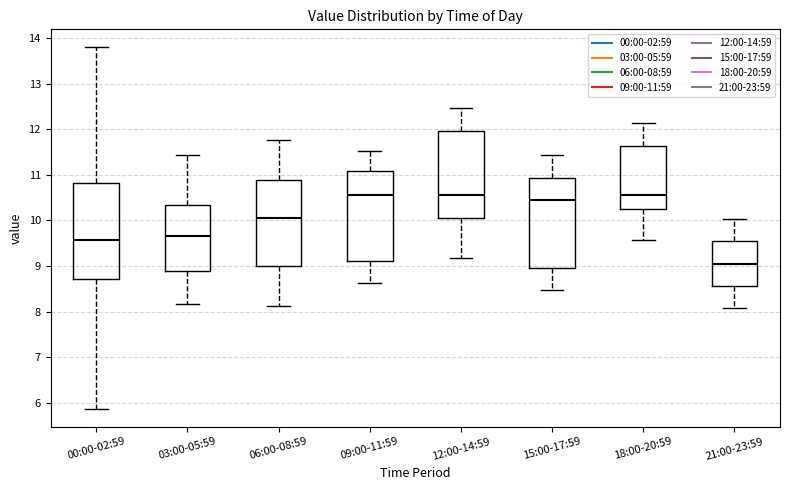

Reading left to right, transcribe this box plot: for each box, give where its median line is, the range the box spans, and where its two whiskers end, as read against the y-axis. The values are not printed on the chart, so give them approximately, as read against the axis.

00:00-02:59: median 9.6, box 8.7 to 10.8, whiskers 5.9 to 13.8
03:00-05:59: median 9.7, box 8.9 to 10.3, whiskers 8.2 to 11.4
06:00-08:59: median 10.1, box 9.0 to 10.9, whiskers 8.1 to 11.8
09:00-11:59: median 10.6, box 9.1 to 11.1, whiskers 8.6 to 11.5
12:00-14:59: median 10.6, box 10.1 to 12.0, whiskers 9.2 to 12.5
15:00-17:59: median 10.5, box 9.0 to 10.9, whiskers 8.5 to 11.4
18:00-20:59: median 10.6, box 10.3 to 11.6, whiskers 9.6 to 12.1
21:00-23:59: median 9.1, box 8.6 to 9.5, whiskers 8.1 to 10.0